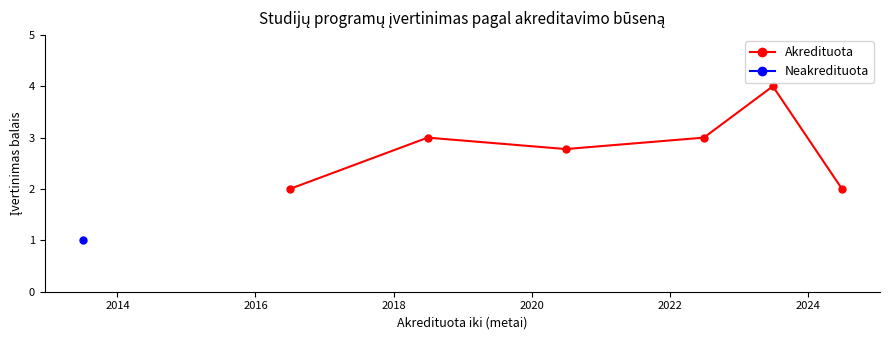

True or false: Akredituota has a value of 1.2 at 2020.

False